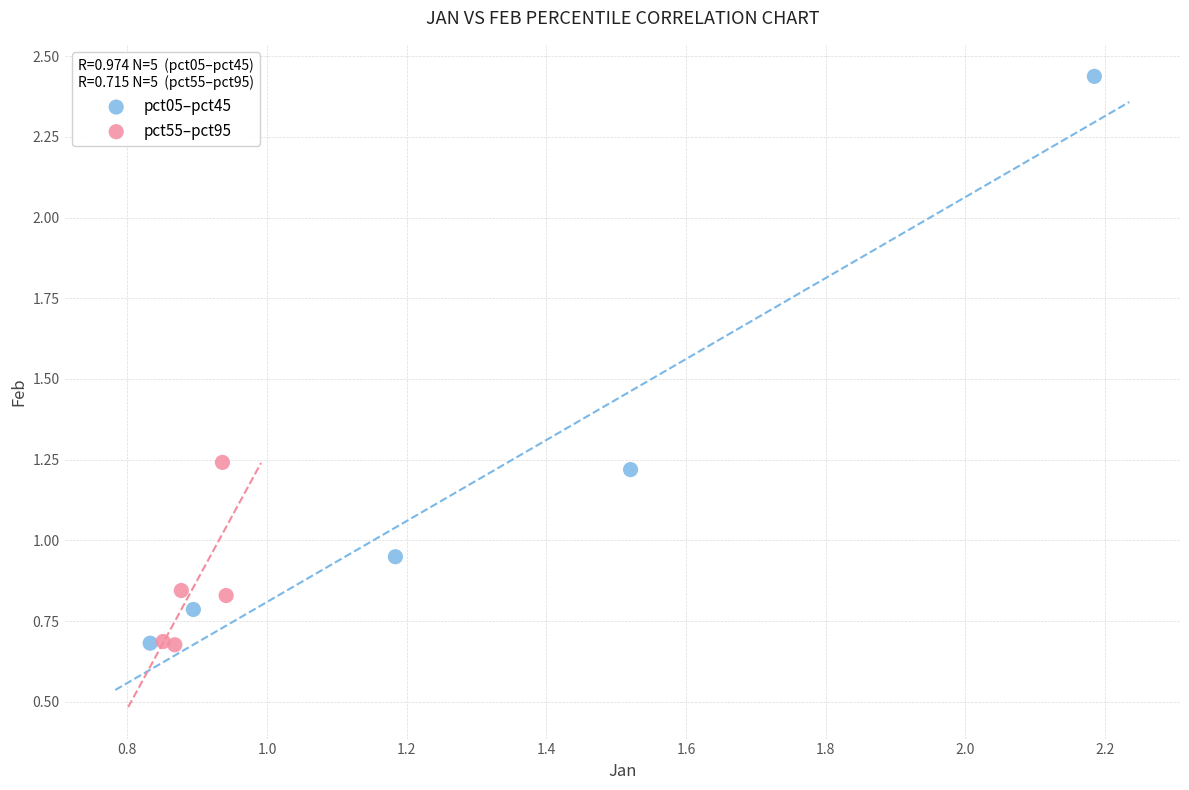

Which series has the widest spread of Y values?

pct05–pct45